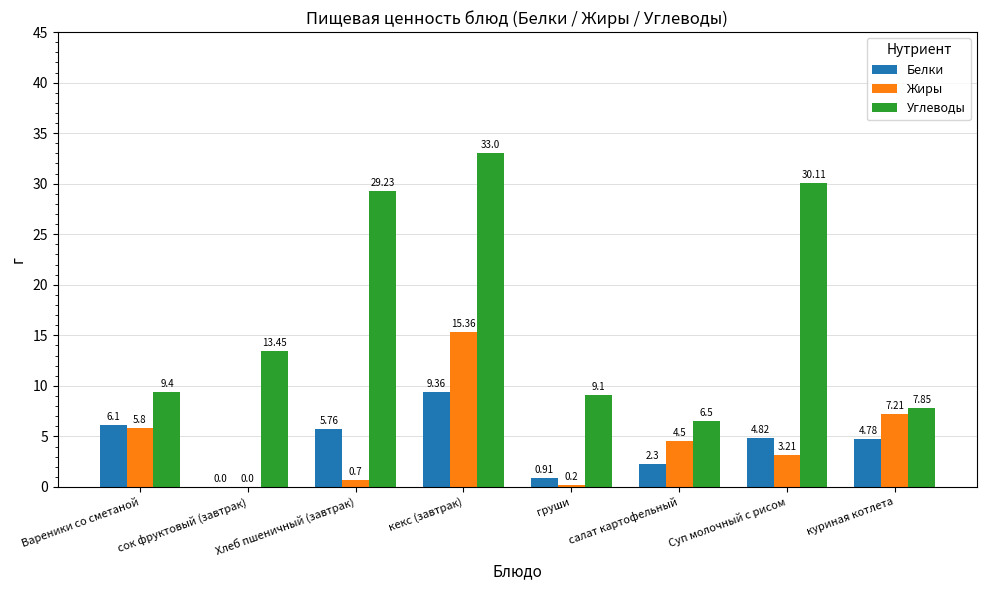

What is the sum of all Жиры values?

37.0